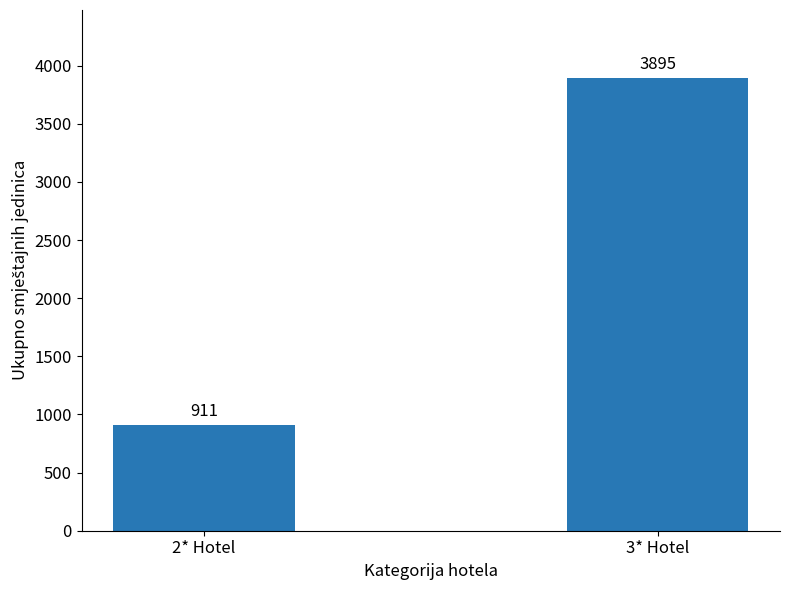

What is the average value?

2403